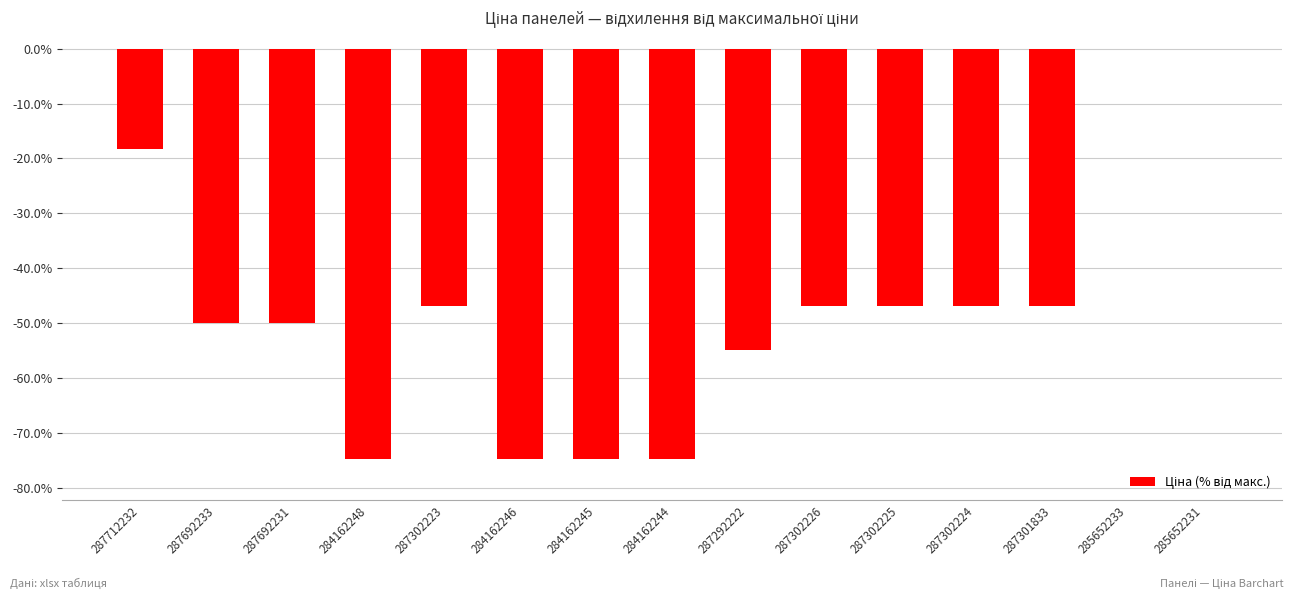

What is the sum of the values at 287692233 and 285652231?

-50.0